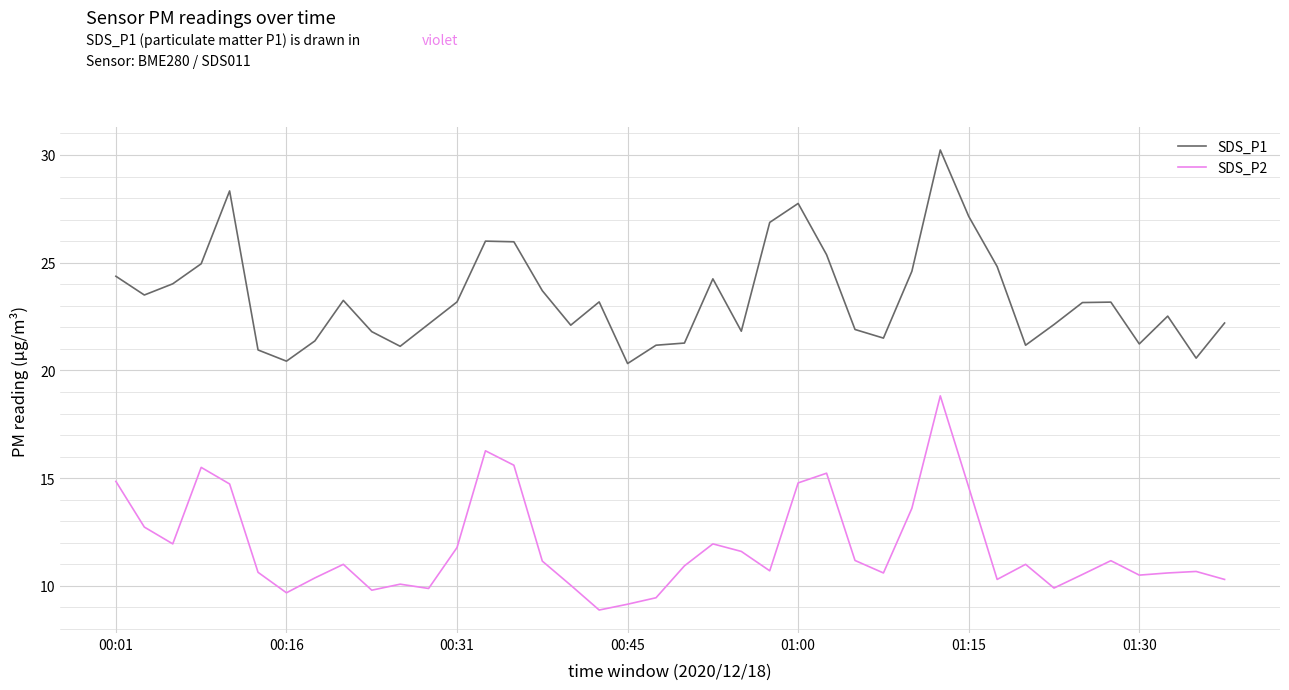

True or false: SDS_P1 and SDS_P2 intersect in this chart.

False